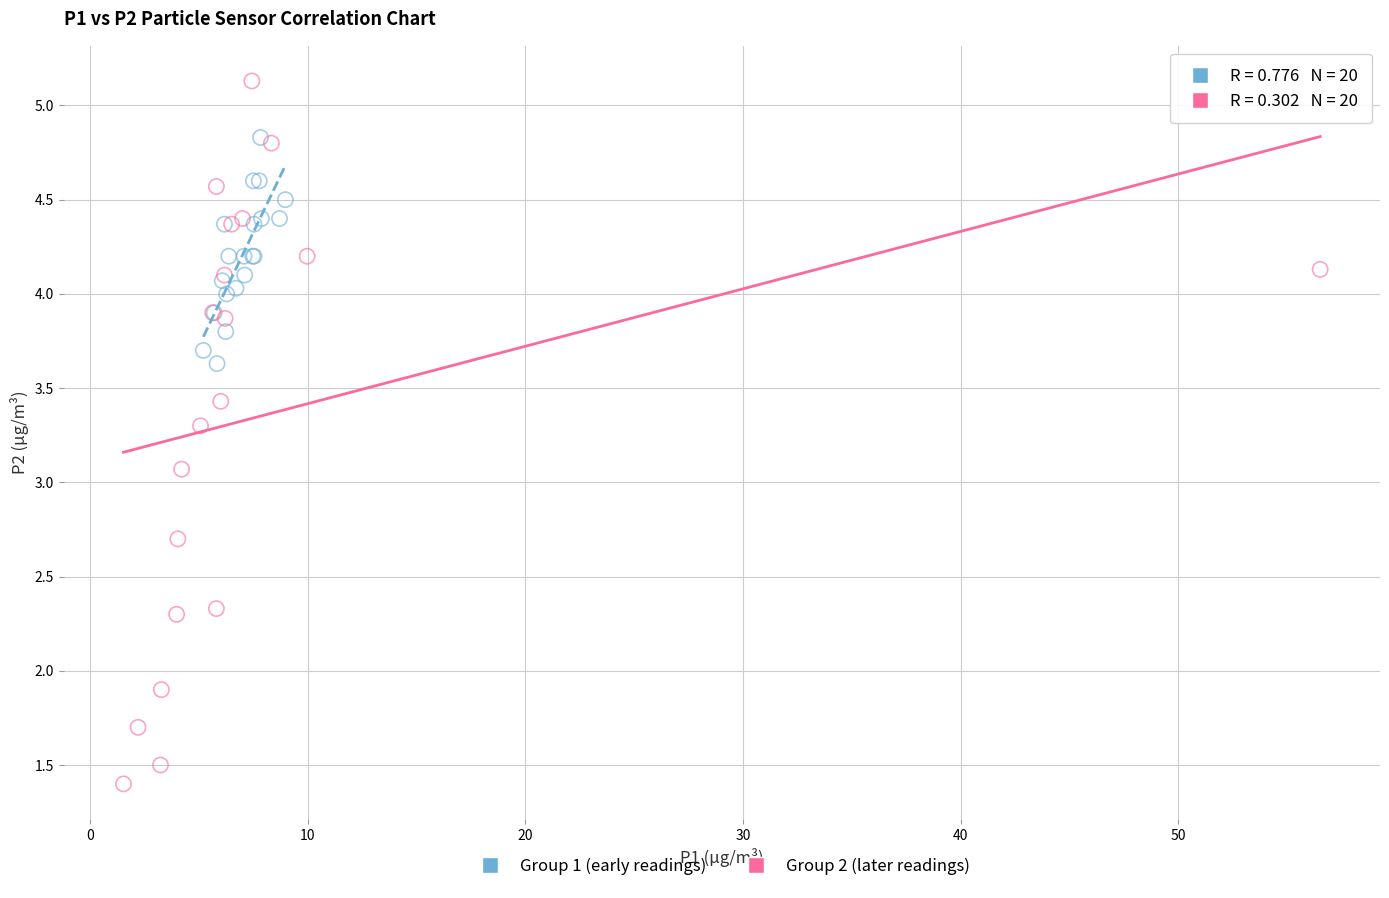

What are all the series names shown in the legend?

Group 1 (early readings), Group 2 (later readings)